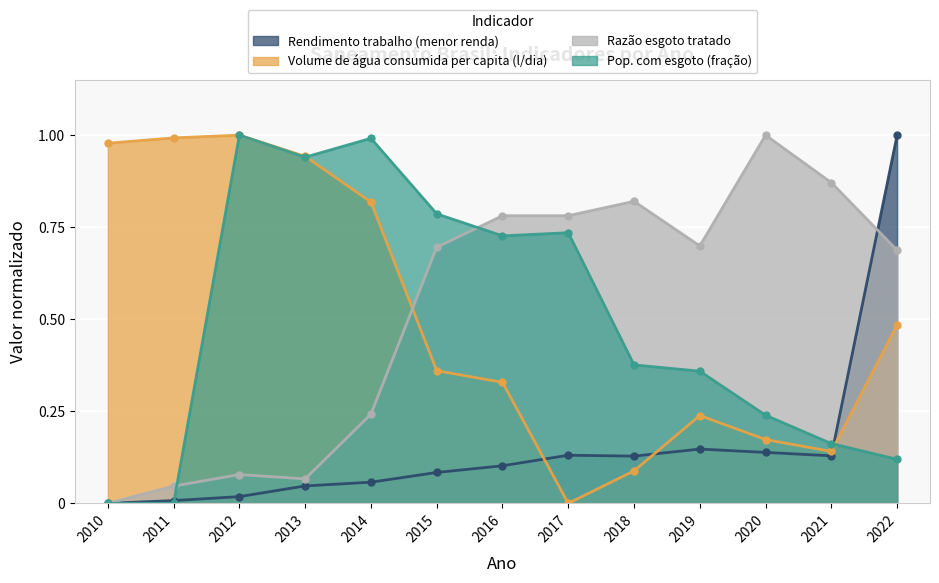

Which has a higher value, 2018 or 2022?

2022